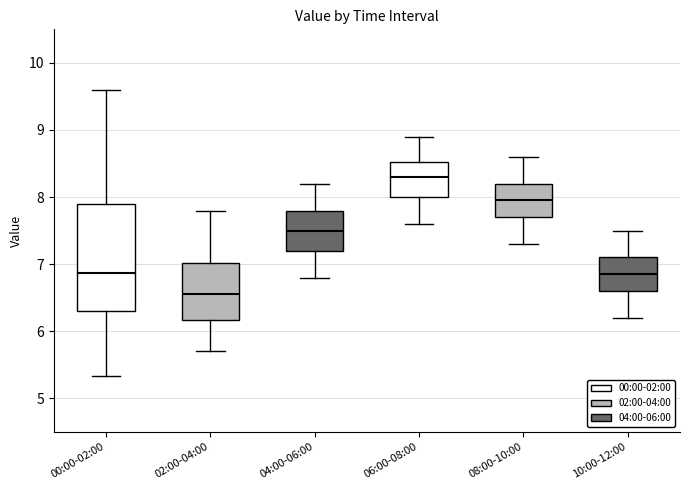

Where is the upper edge of the box for 00:00-02:00 on the y-axis? The values are not printed on the chart, so give them approximately, as read against the axis.

7.9